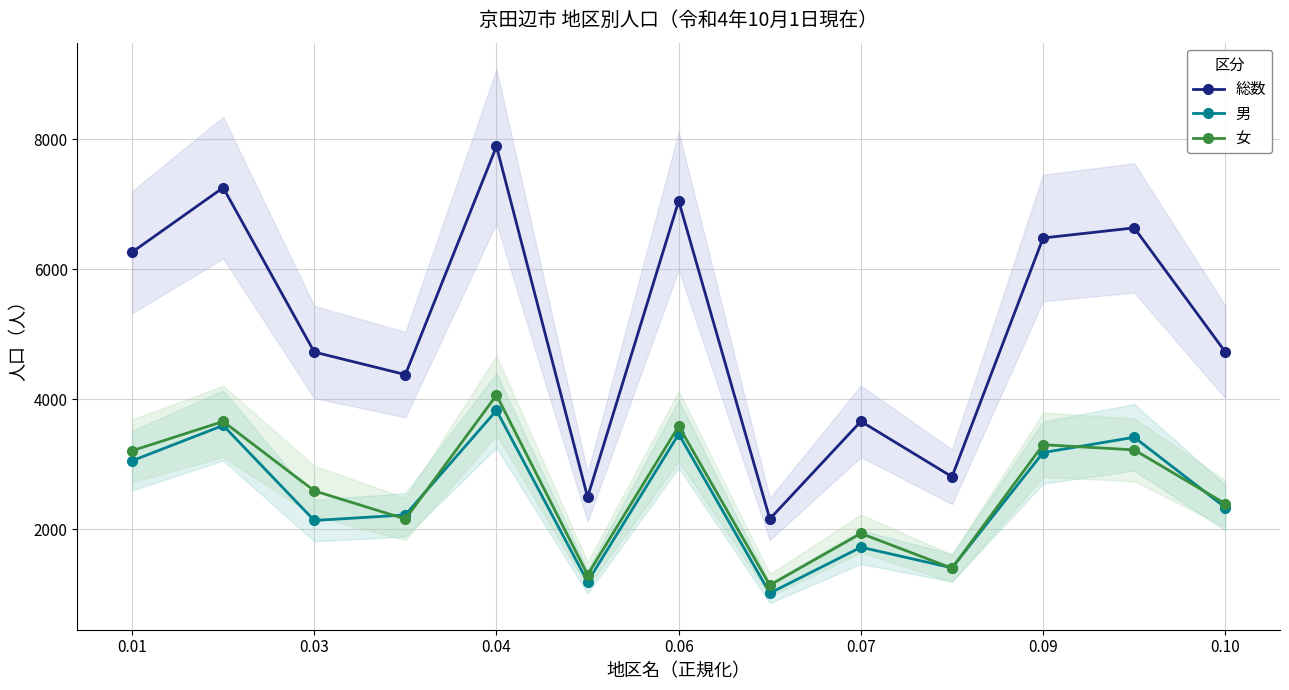

What is the value of the 総数 point at the 2nd from the left?

7255